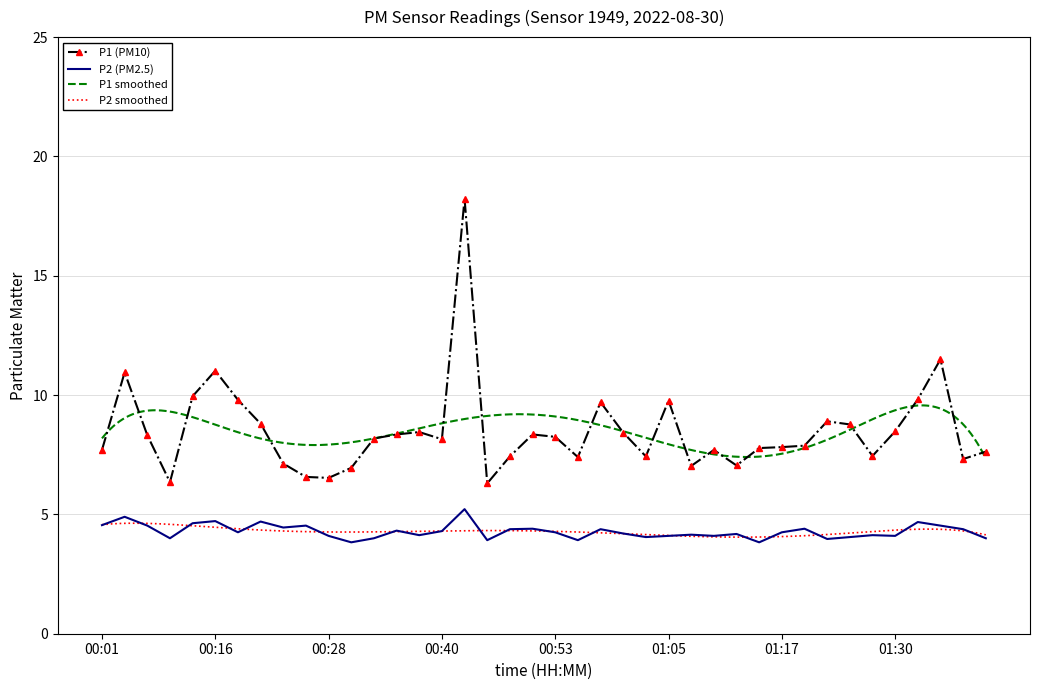

True or false: P2 has a value of 4.5 at 00:01.

True